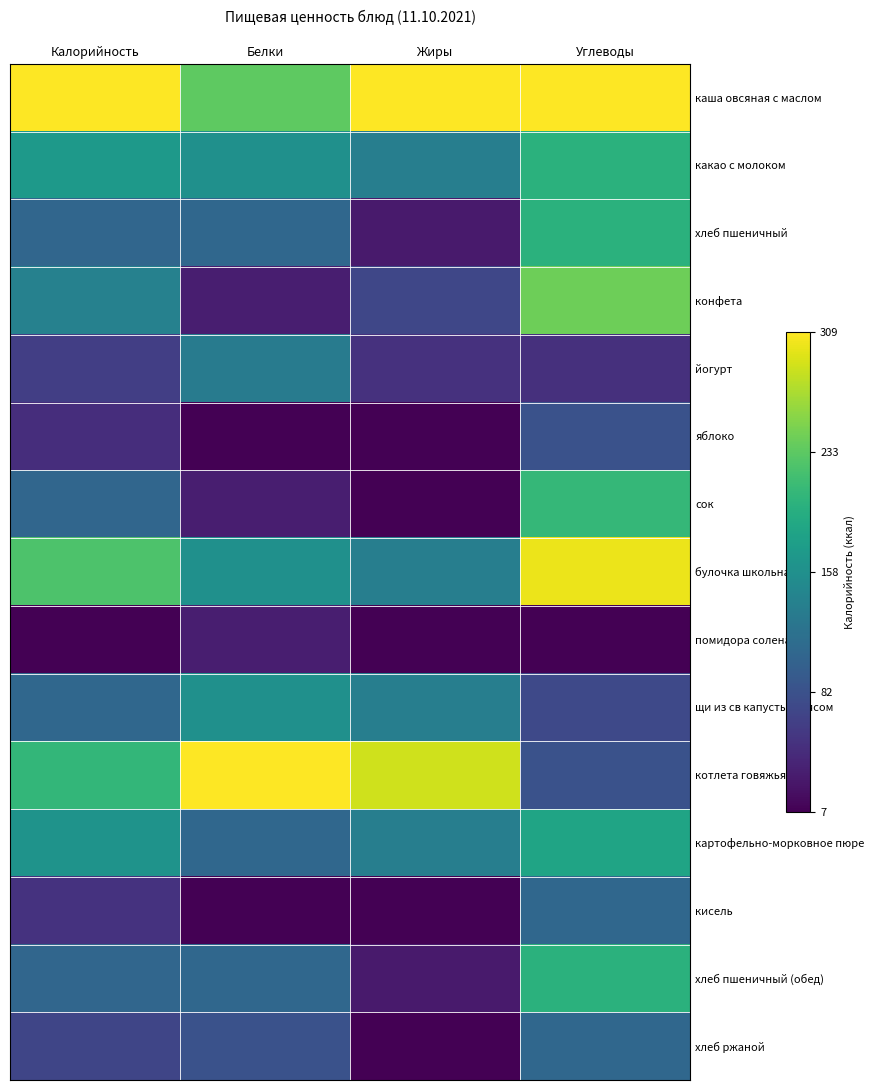

At which category is the sum across all series the highest?

Углеводы